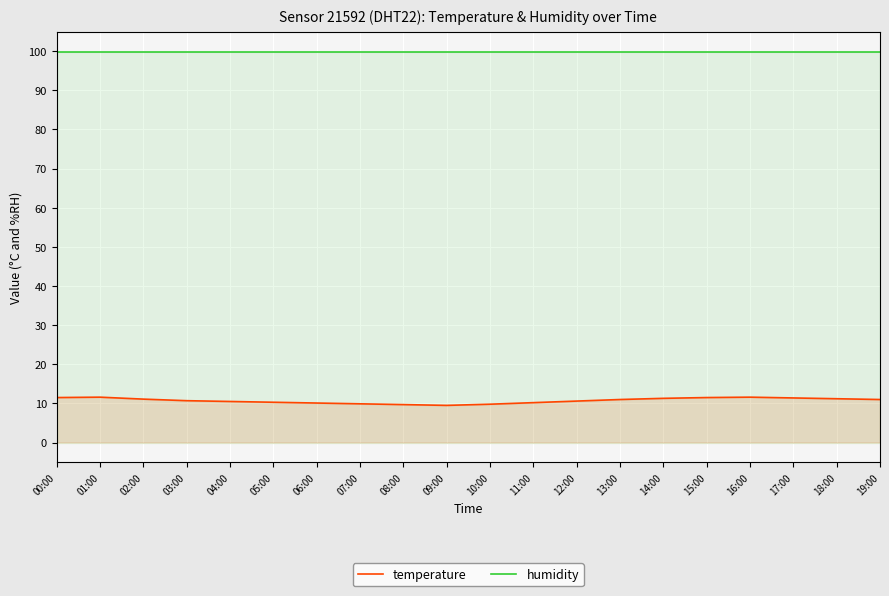

How many distinct data groups are displayed?

2